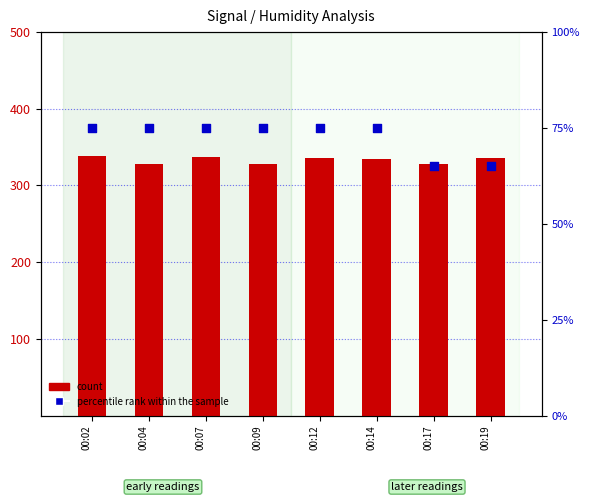

At which category is the sum across all series the highest?

00:02